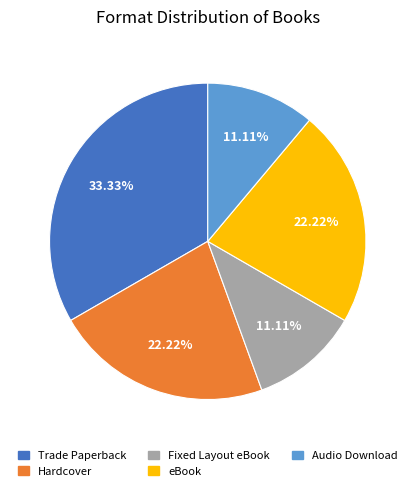

To the nearest percent, what is the difference between the largest and smallest slice percentages?

22%